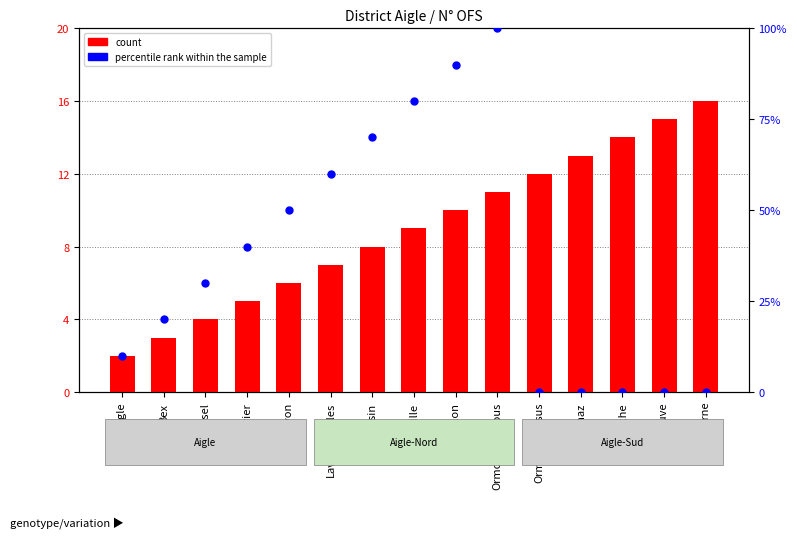

What is the total value across all series at Corbeyrier?

5.4